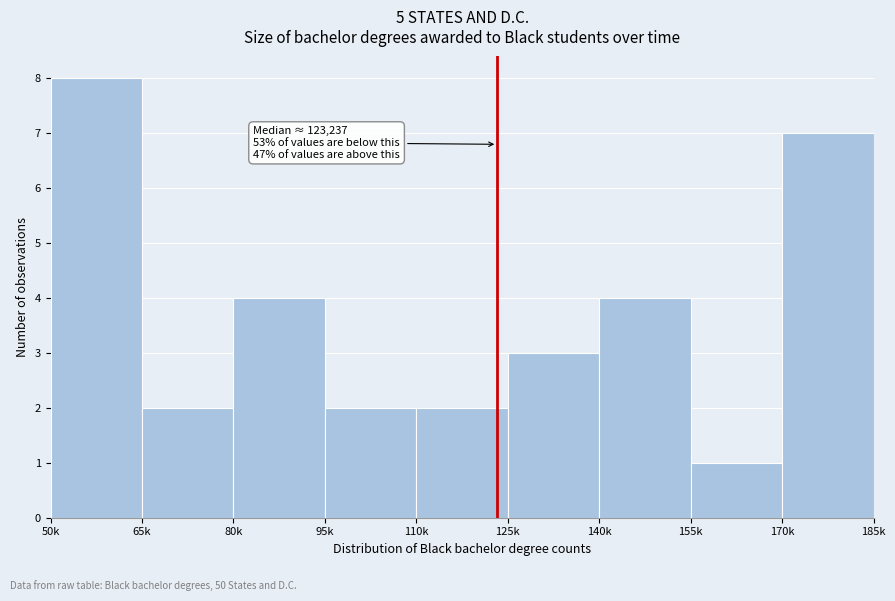

Reading left to right, what are all the values shown in this chart?

50k=8	65k=2	80k=4	95k=2	110k=2	125k=3	140k=4	155k=1	170k=7